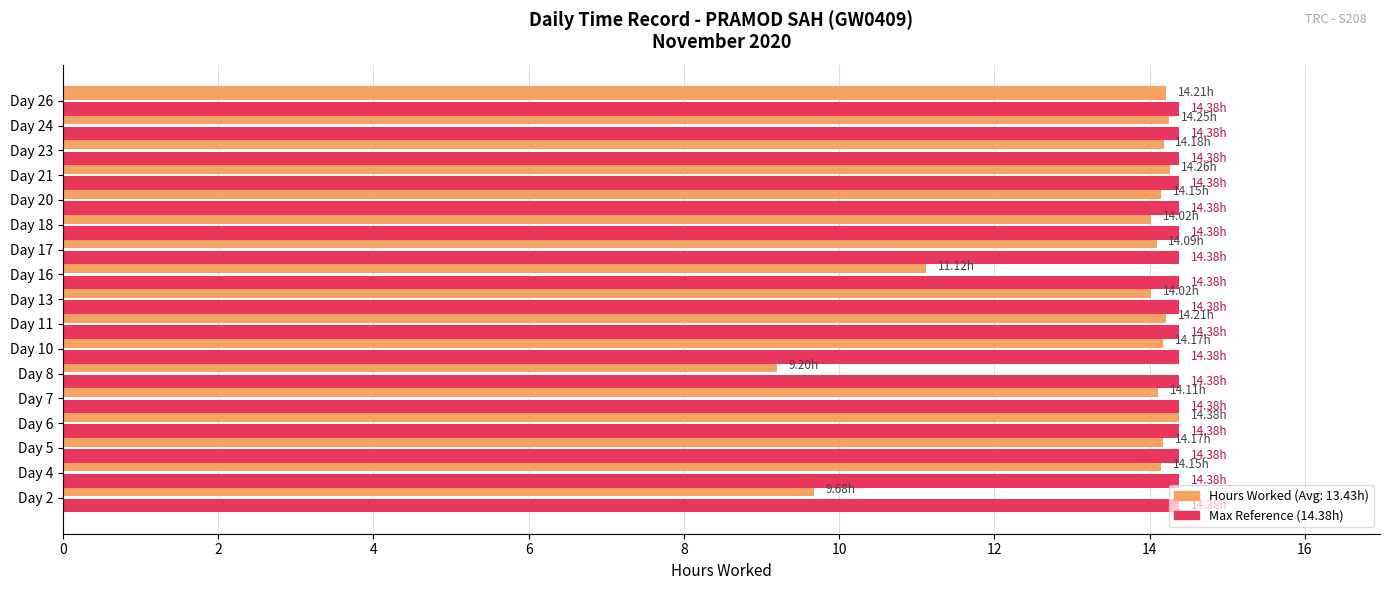

At which category does the chart reach its minimum across all series?

Day 8